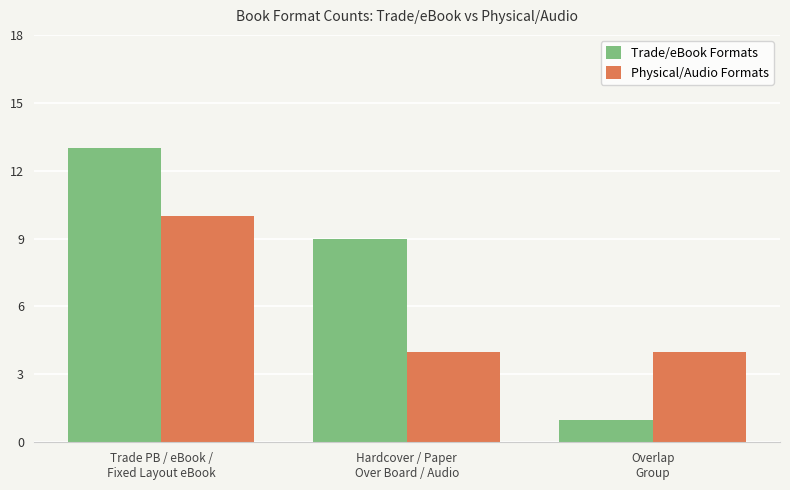

Reading right to left, transcribe all the data shown in this chart.

Trade/eBook Formats: 1	9	13
Physical/Audio Formats: 4	4	10